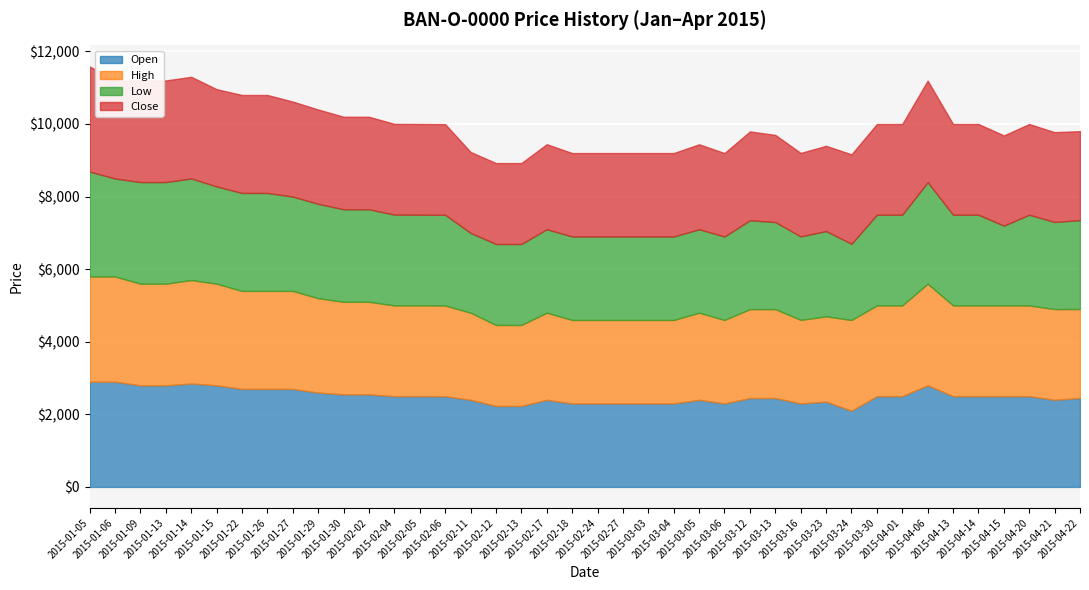

True or false: High and Open cross at least once.

False